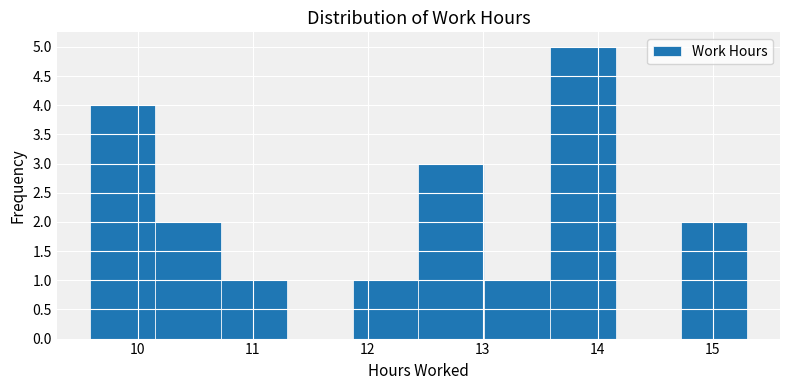

Reading left to right, list every bar in this chart as the range it spans on the x-axis followed by its height. Neither the bar edges nor the heights are printed on the chart, so give them approximately, as read against the axes.

9.6 to 10.2: 4
10.2 to 10.7: 2
10.7 to 11.3: 1
11.3 to 11.9: 0
11.9 to 12.4: 1
12.4 to 13.0: 3
13.0 to 13.6: 1
13.6 to 14.2: 5
14.2 to 14.7: 0
14.7 to 15.3: 2